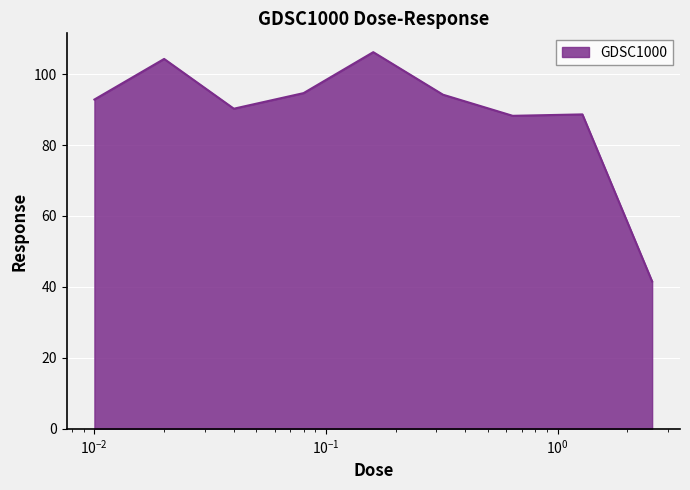

What is the difference between the maximum and minimum values?

64.6